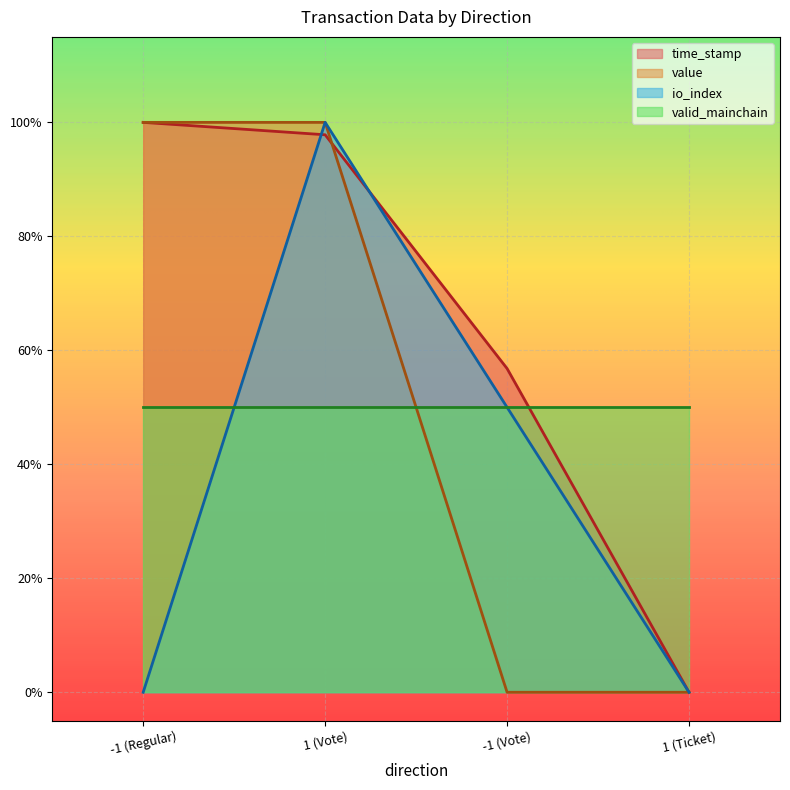

Which category has the lowest value in the time_stamp series?

1 (Ticket)